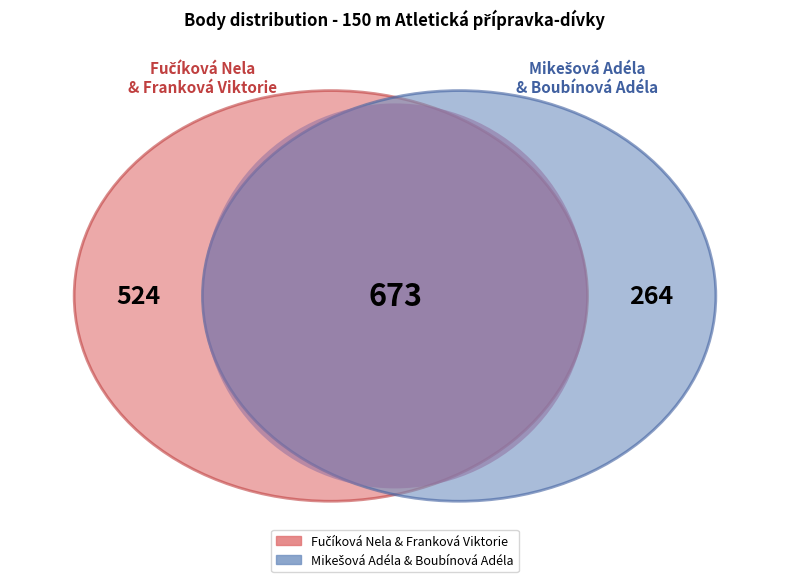

Between Fučíková Nela and Boubínová Adéla, which is larger?

Fučíková Nela